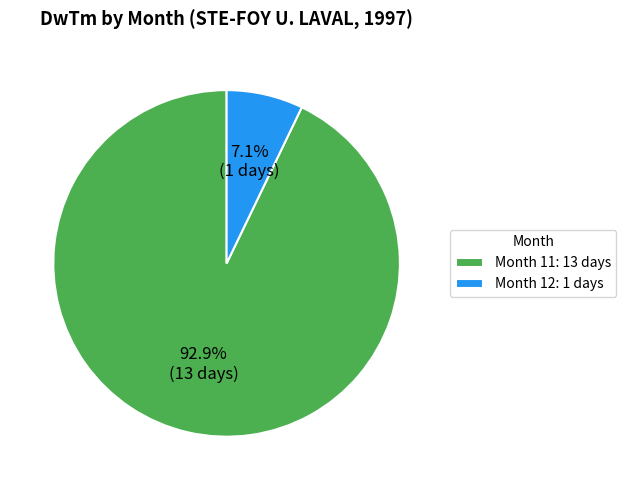

Is there a majority slice in this chart?

Yes